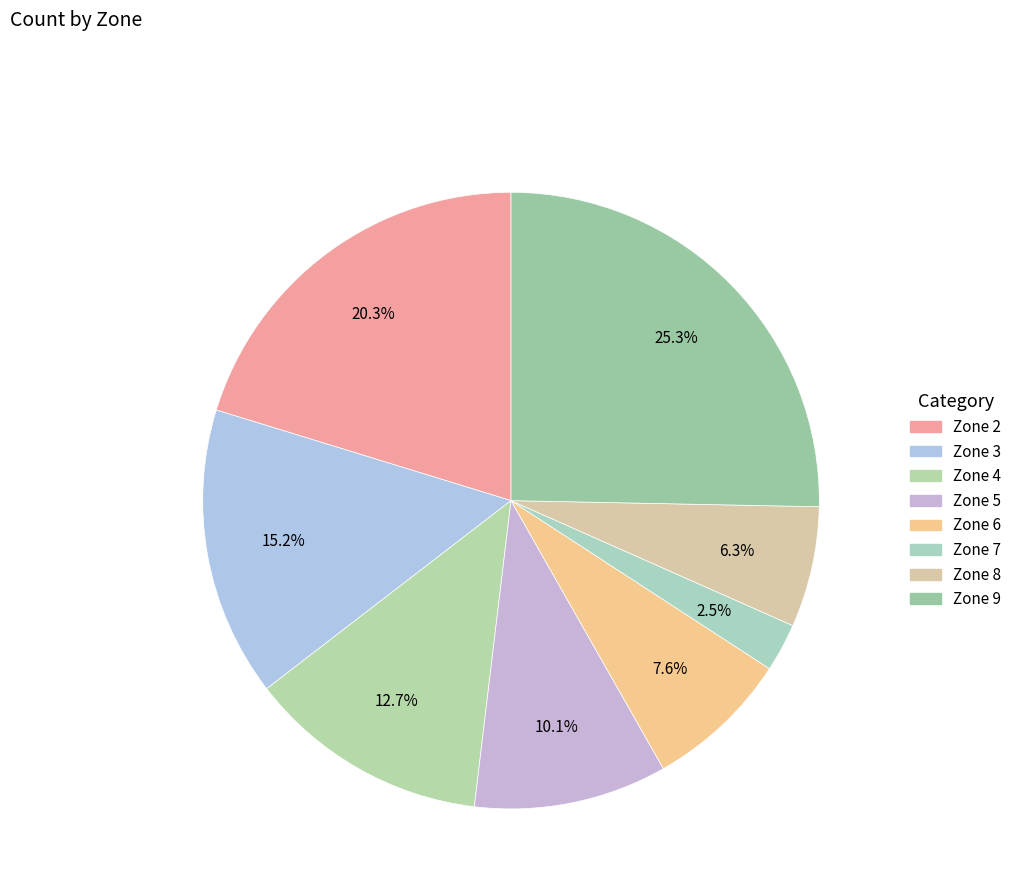

Which slice is the smallest?

Zone 7